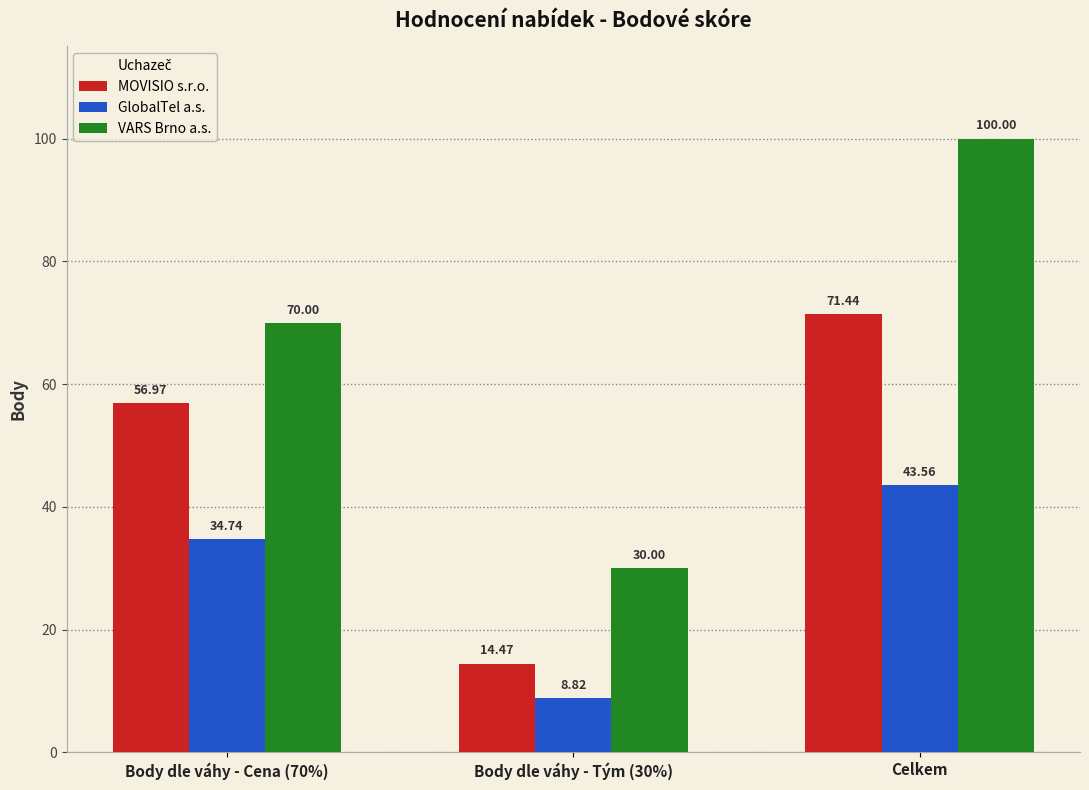

What is the difference between the highest and lowest values at Celkem?

56.4